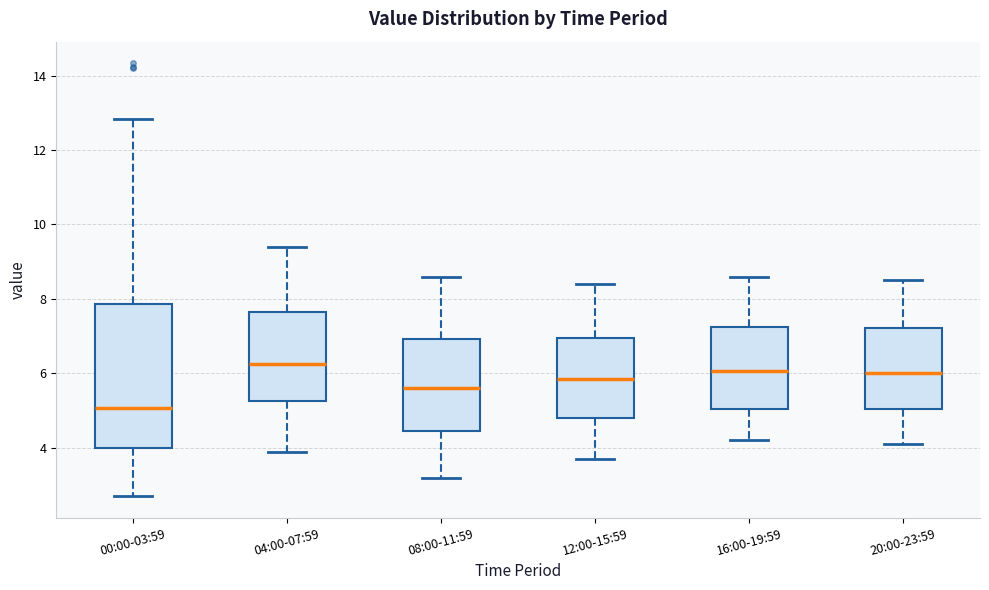

Where is the upper edge of the box for 20:00-23:59 on the y-axis? The values are not printed on the chart, so give them approximately, as read against the axis.

7.2